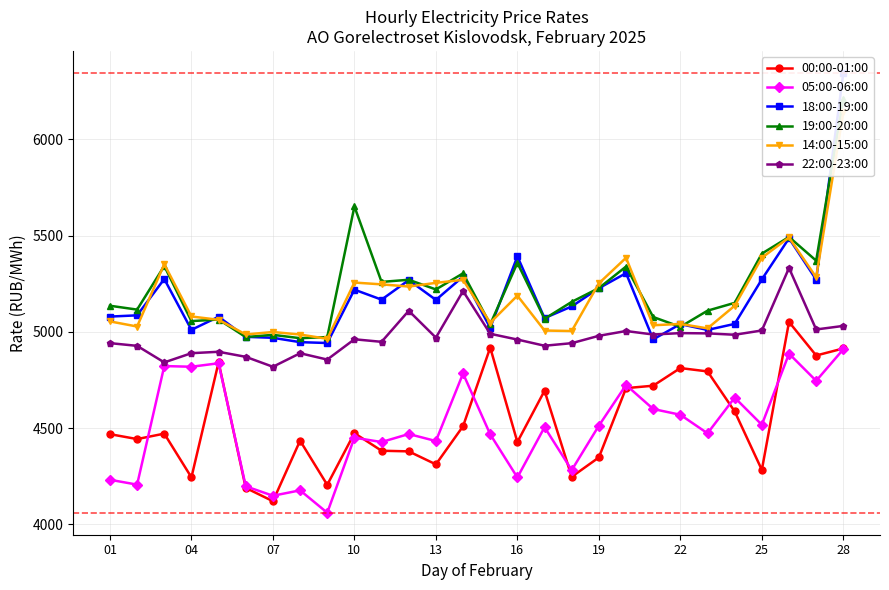

What is the lowest value of the 00:00-01:00 series?

4120.0